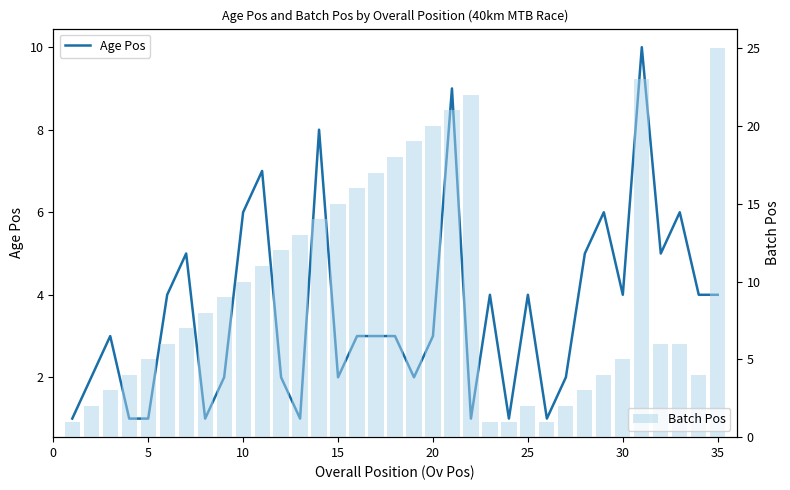

How many distinct data groups are displayed?

2